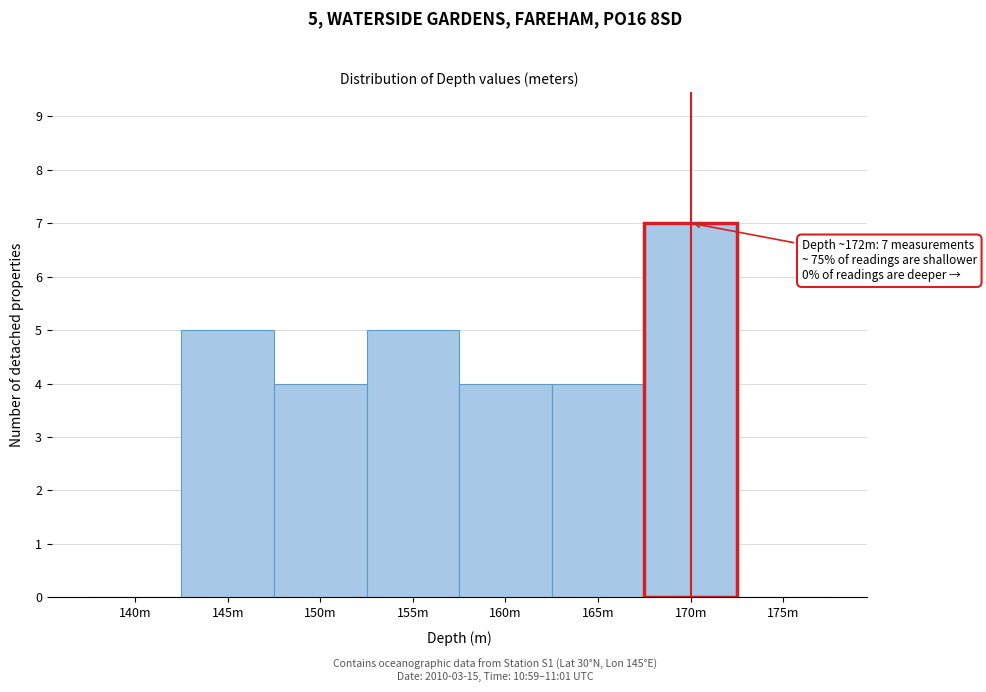

Reading left to right, list all the values displayed in this chart.

140m=0	145m=5	150m=4	155m=5	160m=4	165m=4	170m=7	175m=0